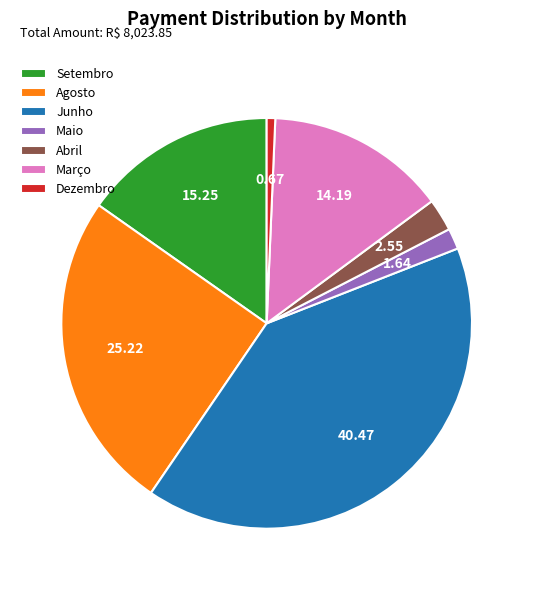

Which slice is the largest?

Junho